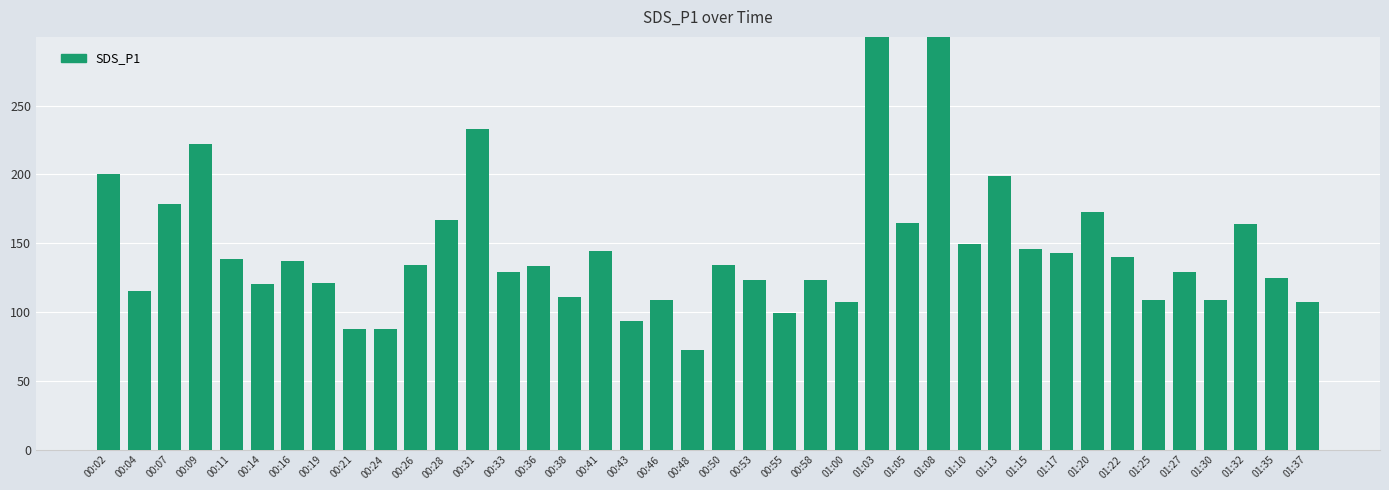

What is the difference between the second highest and minimum values?

236.0